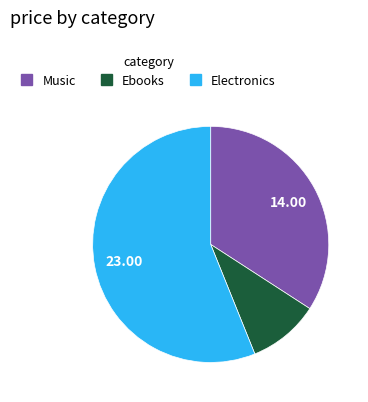

How many segments does this pie chart have?

3